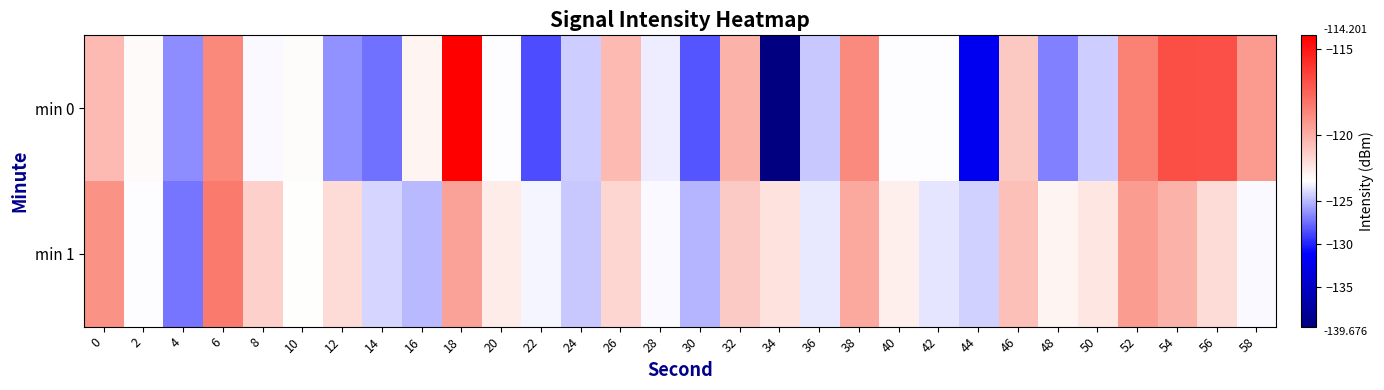

Reading left to right, extract all data points from this chart.

min 0: 0=-120.4	2=-122.5	4=-126.4	6=-118.7	8=-122.8	10=-122.6	12=-126.2	14=-127.4	16=-122.3	18=-114.2	20=-122.7	22=-128.5	24=-124.3	26=-120.4	28=-123.3	30=-128.3	32=-120.1	34=-139.7	36=-124.4	38=-118.8	40=-122.8	42=-122.7	44=-132.0	46=-120.9	48=-126.9	50=-124.4	52=-118.5	54=-116.8	56=-116.8	58=-119.3
min 1: 0=-119.0	2=-122.8	4=-127.3	6=-118.3	8=-121.1	10=-122.6	12=-121.5	14=-124.0	16=-125.0	18=-119.6	20=-122.0	22=-123.0	24=-124.5	26=-121.3	28=-122.8	30=-125.1	32=-120.9	34=-121.7	36=-123.4	38=-119.8	40=-122.1	42=-123.5	44=-124.2	46=-120.6	48=-122.3	50=-121.8	52=-119.4	54=-120.1	56=-121.5	58=-122.9